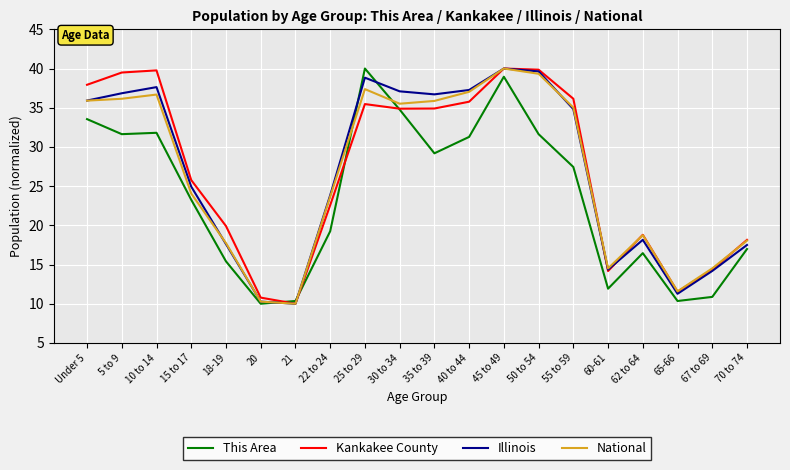

What position from the left is 65-66?

18